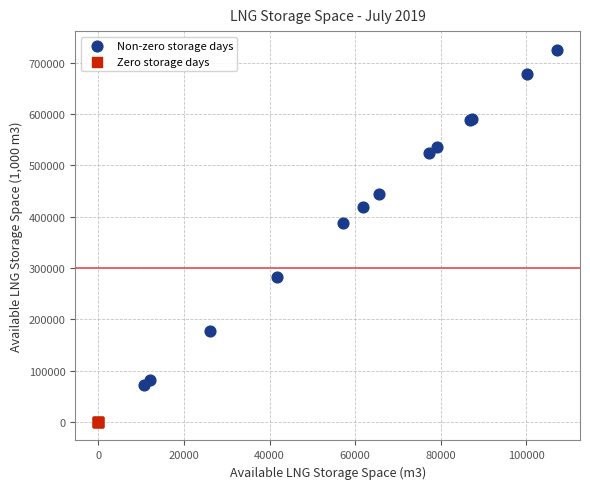

Which series reaches the maximum Y coordinate?

Non-zero storage days